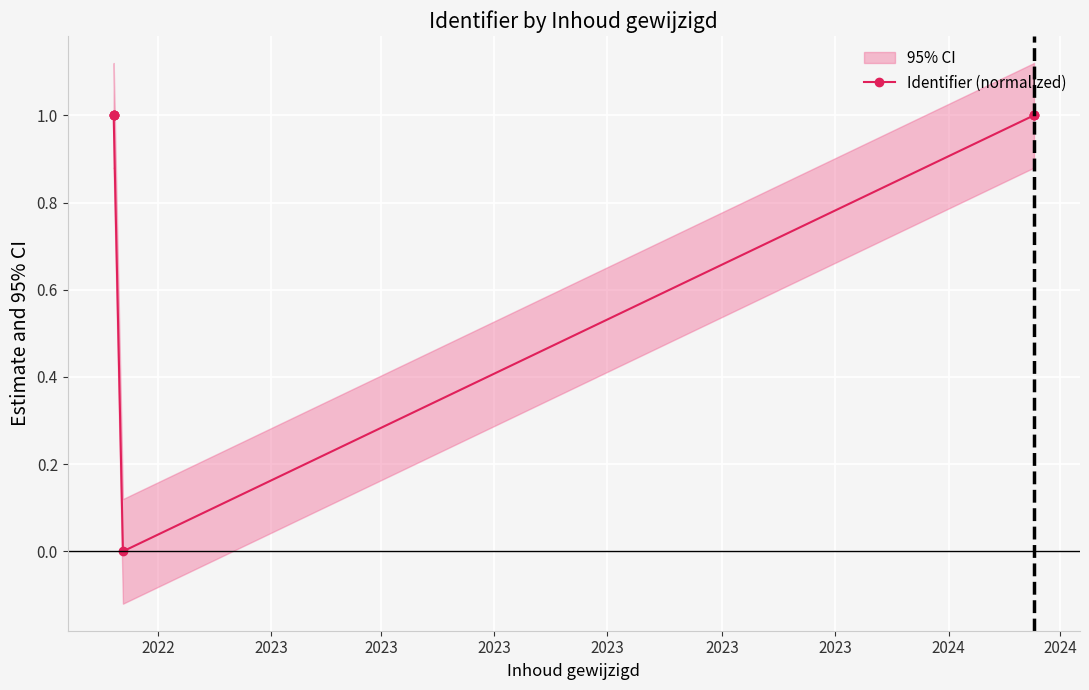

What is the greatest value displayed?

1.0